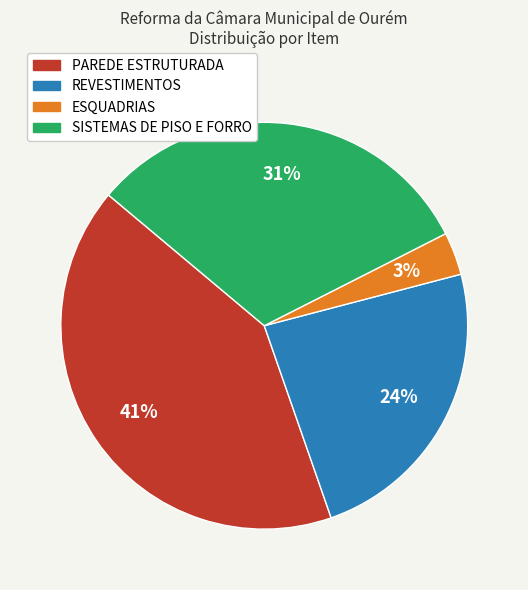

What percentage is the SISTEMAS DE PISO E FORRO slice, to the nearest percent?

31%